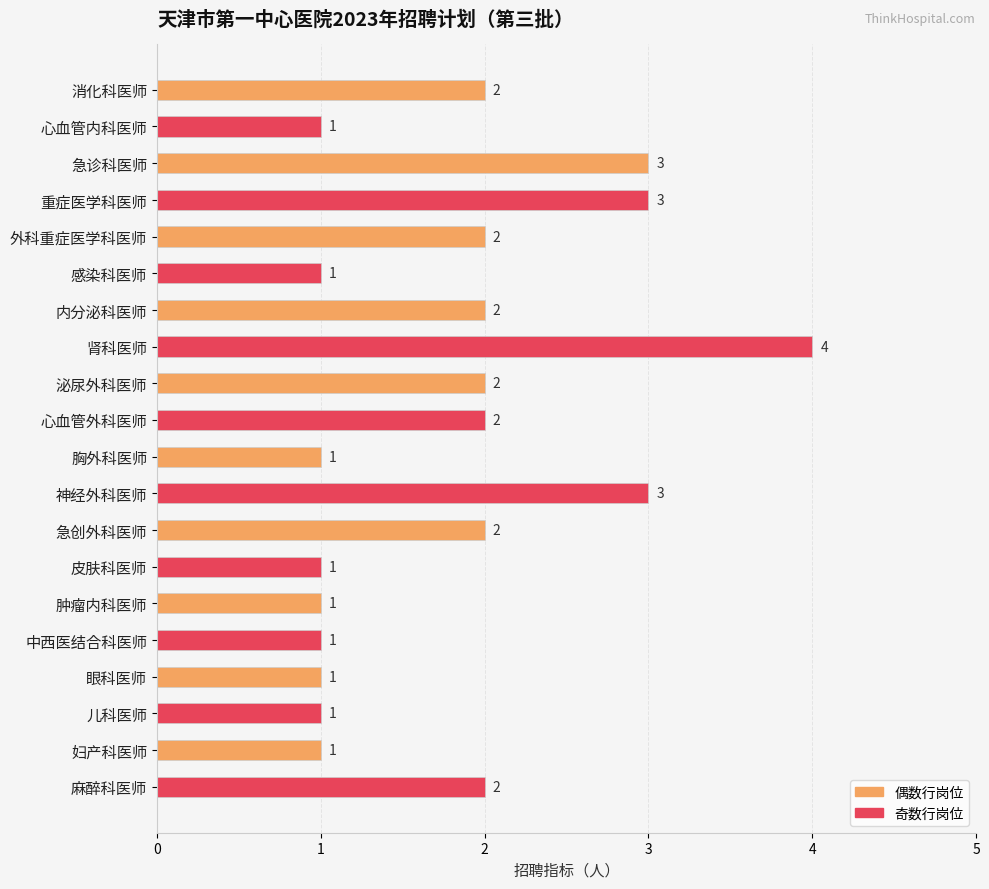

Does the chart contain stacked bars?

No